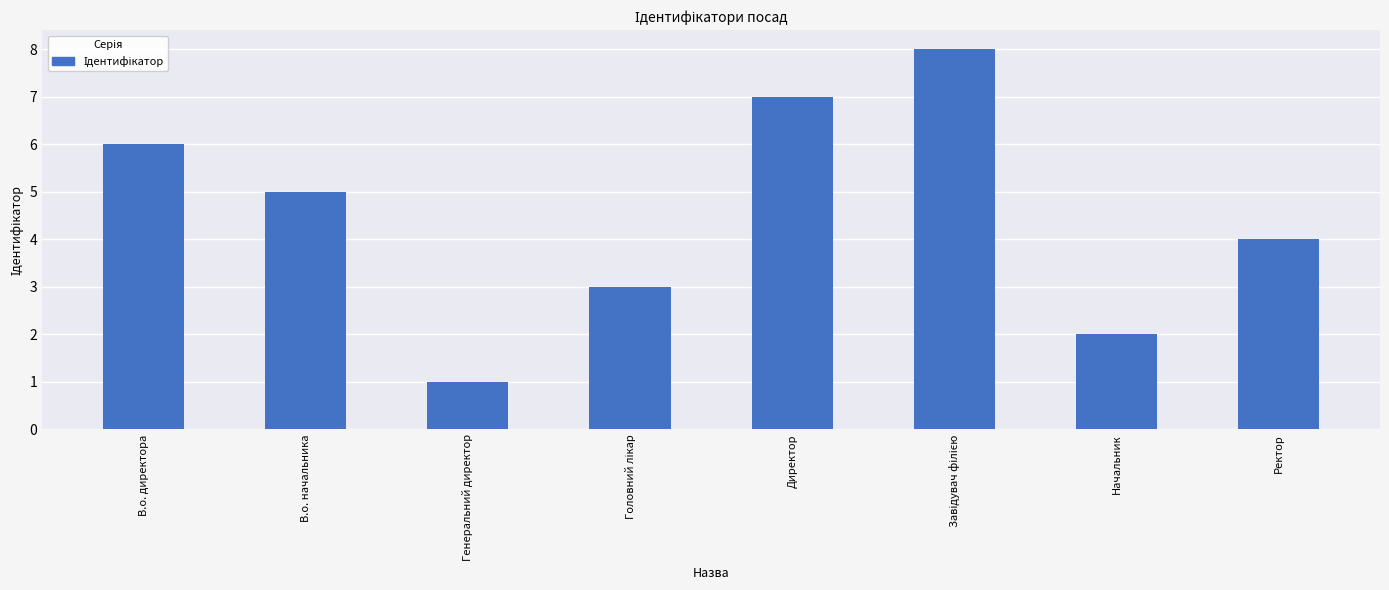

What is the label of the 1st bar from the right?

Ректор